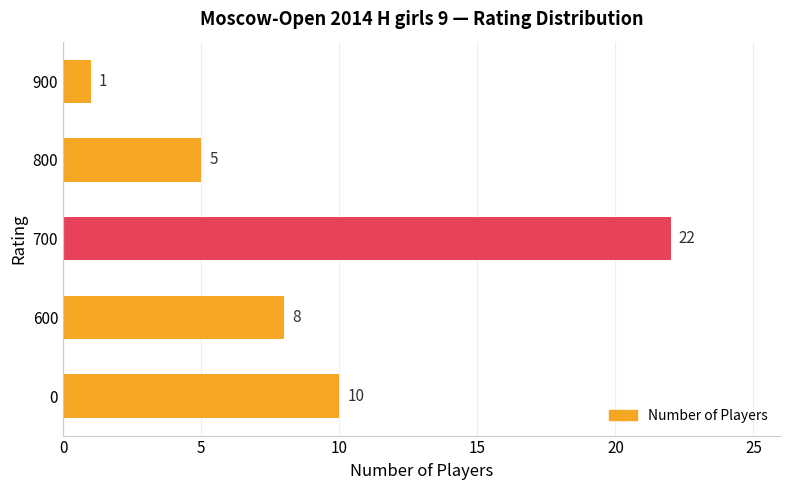

Which category has the highest value across all series?

700